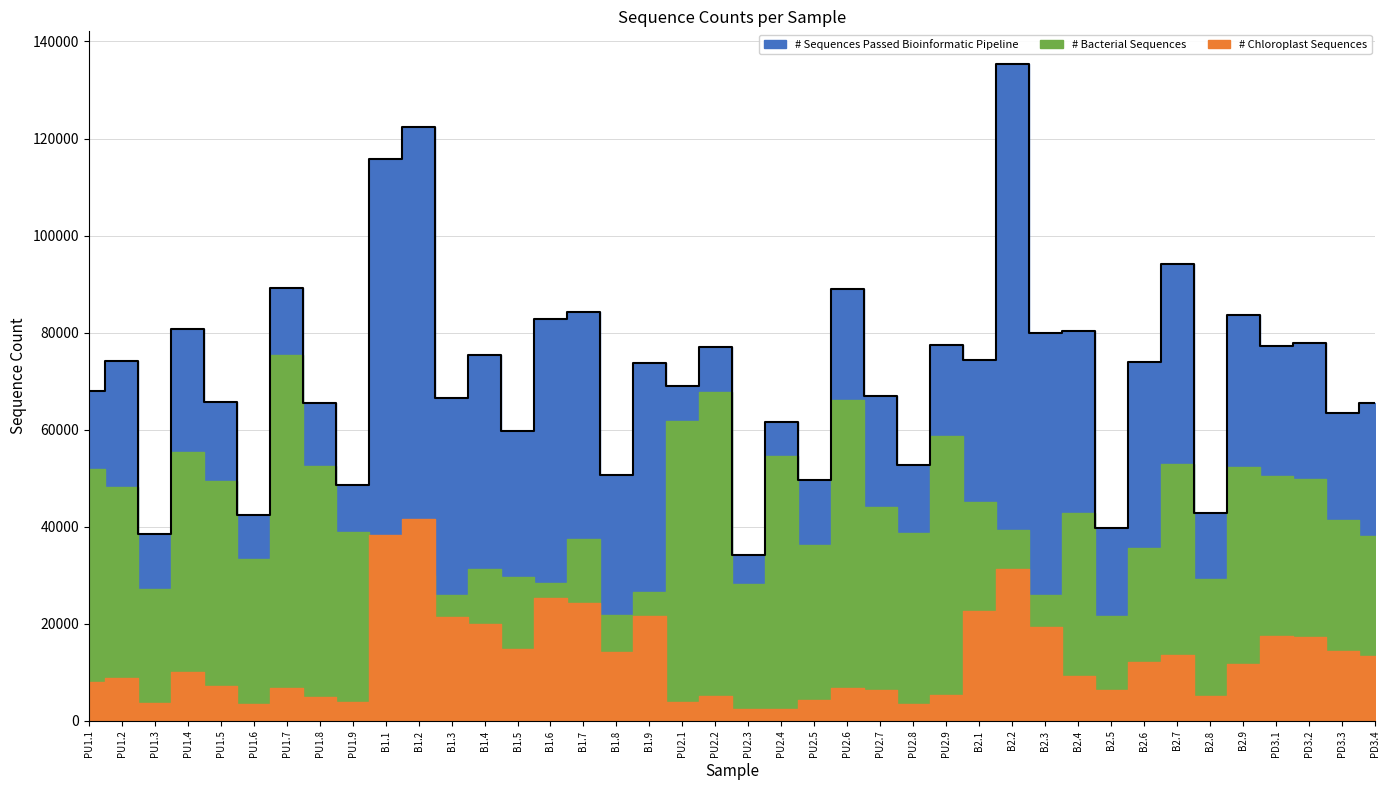

Count the number of categories in the chart.

40